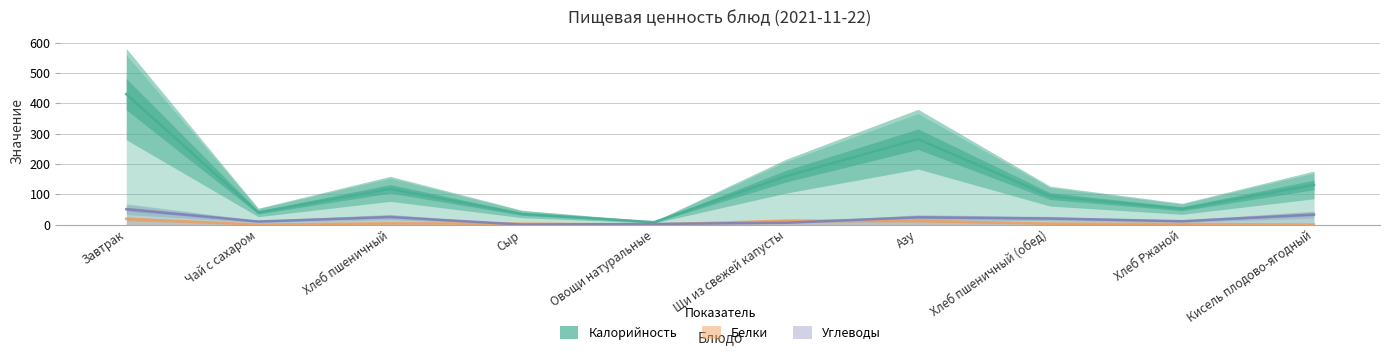

How many values in the Калорийность series are below 118?

5